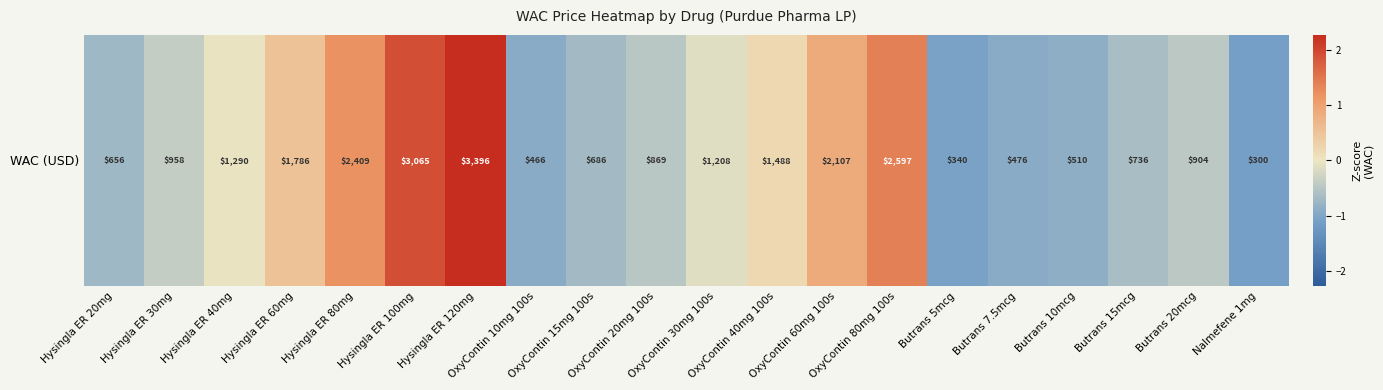

What value does the data have at Butrans 5mcg?

-1.1